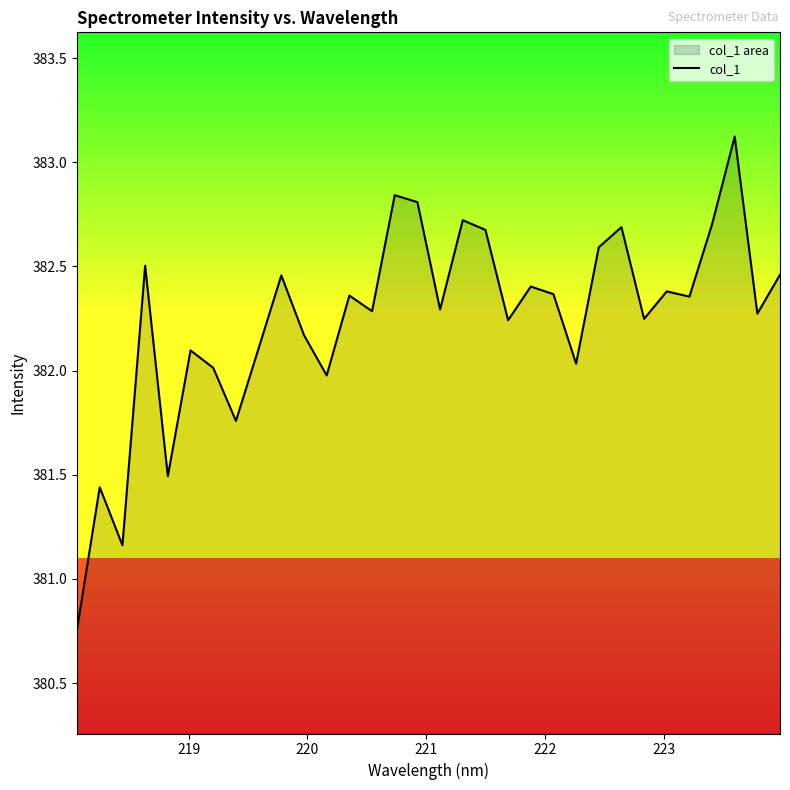

What is the maximum value shown in the chart?

383.1